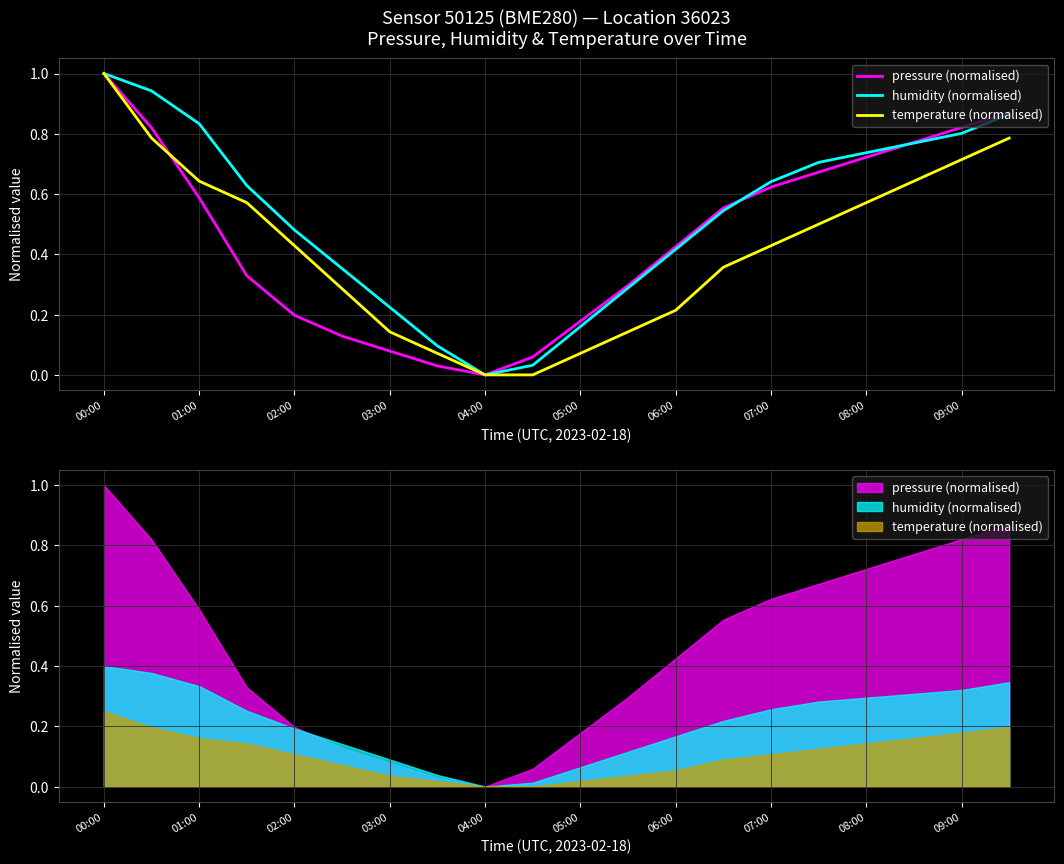

True or false: temperature (normalised) has a value of -0.4 at 04:00.

False